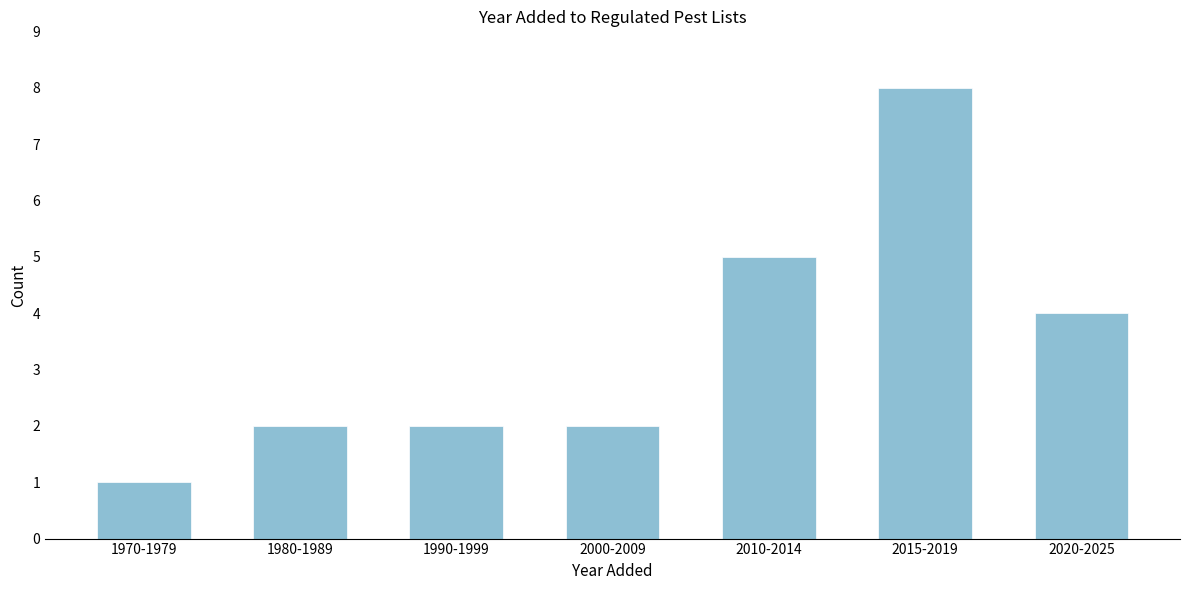

Reading left to right, list all the values displayed in this chart.

1	2	2	2	5	8	4